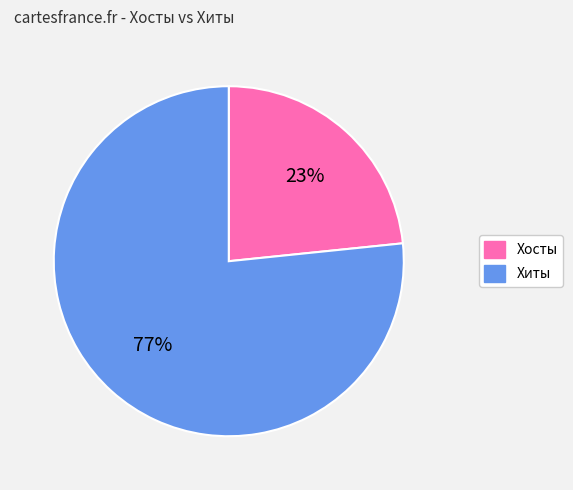

To the nearest percent, what is the combined percentage of Хосты and Хиты?

100%